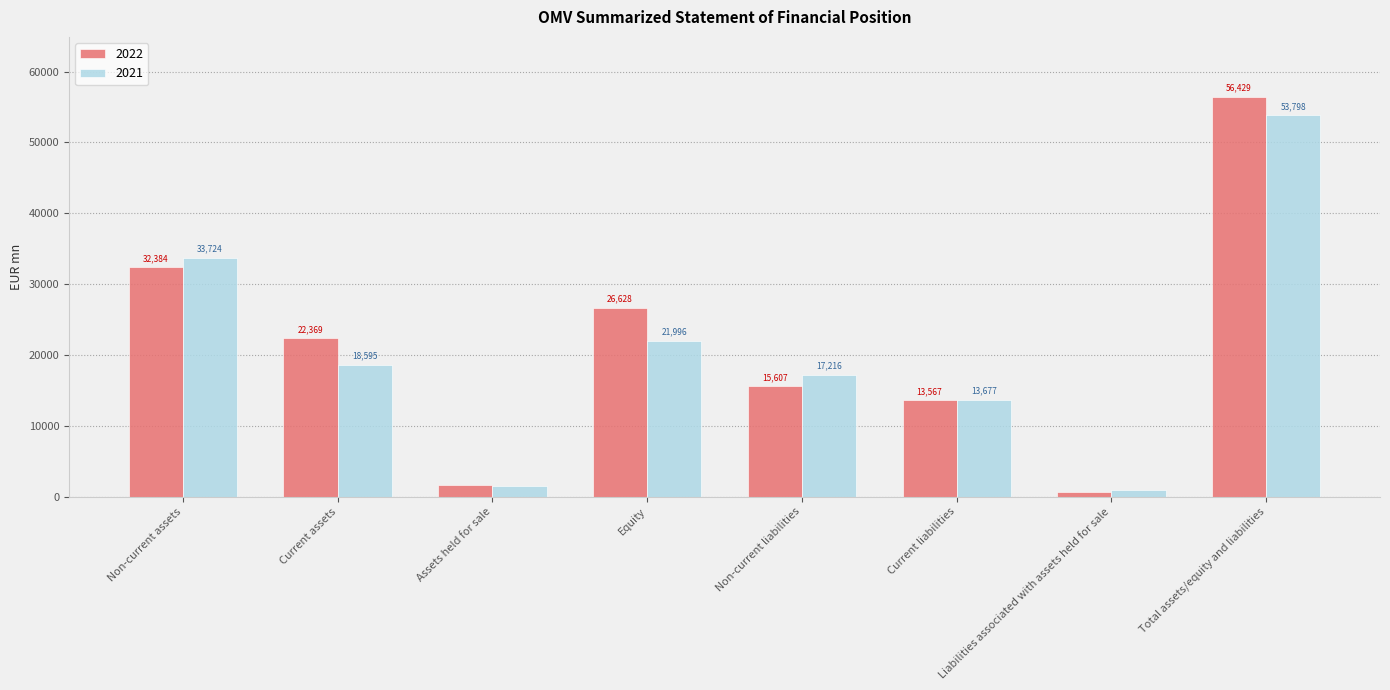

How many data points in 2021 are less than 18595?

4